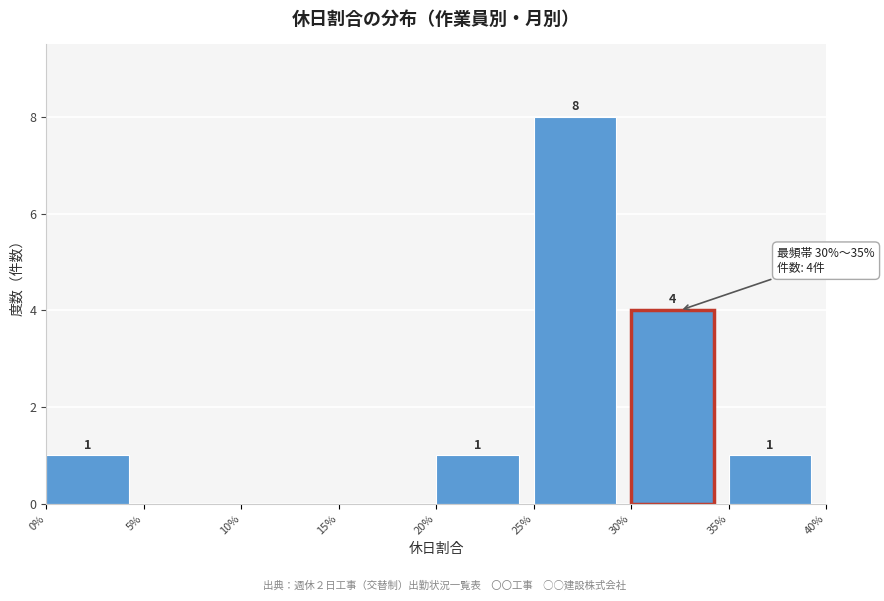

Reading left to right, transcribe all the data shown in this chart.

0%=1	5%=0	10%=0	15%=0	20%=1	25%=8	30%=4	35%=1